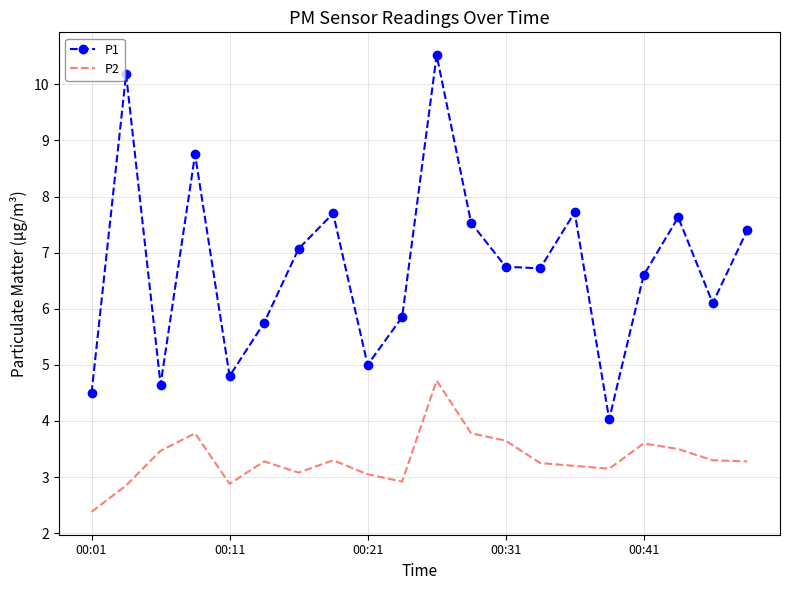

True or false: P2 and P1 intersect in this chart.

False